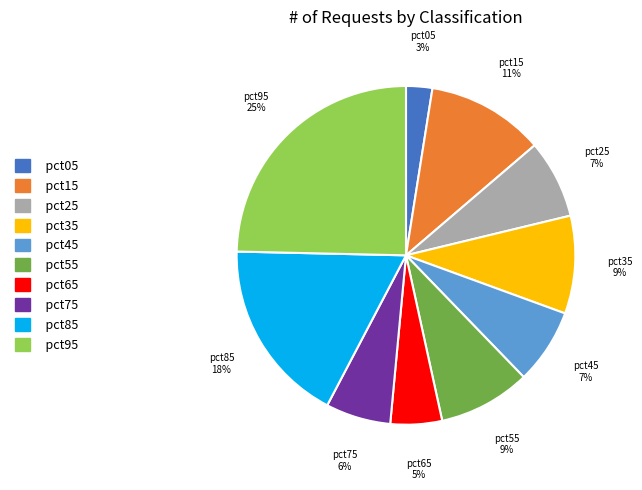

How many segments does this pie chart have?

10